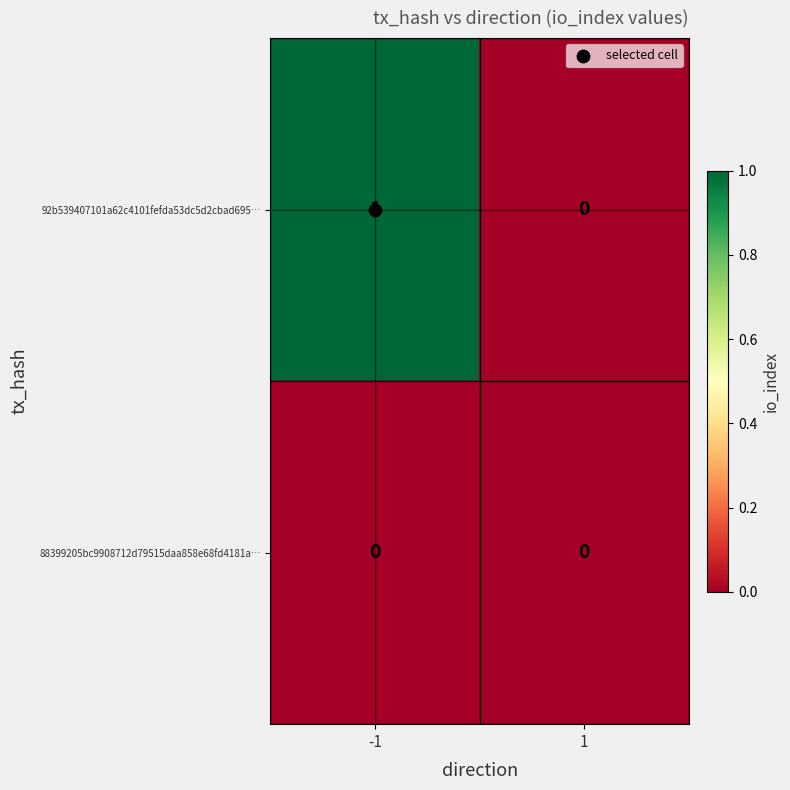

Which series has the largest total across all categories?

92b539407101a62c4101fefda53dc5d2cbad695…